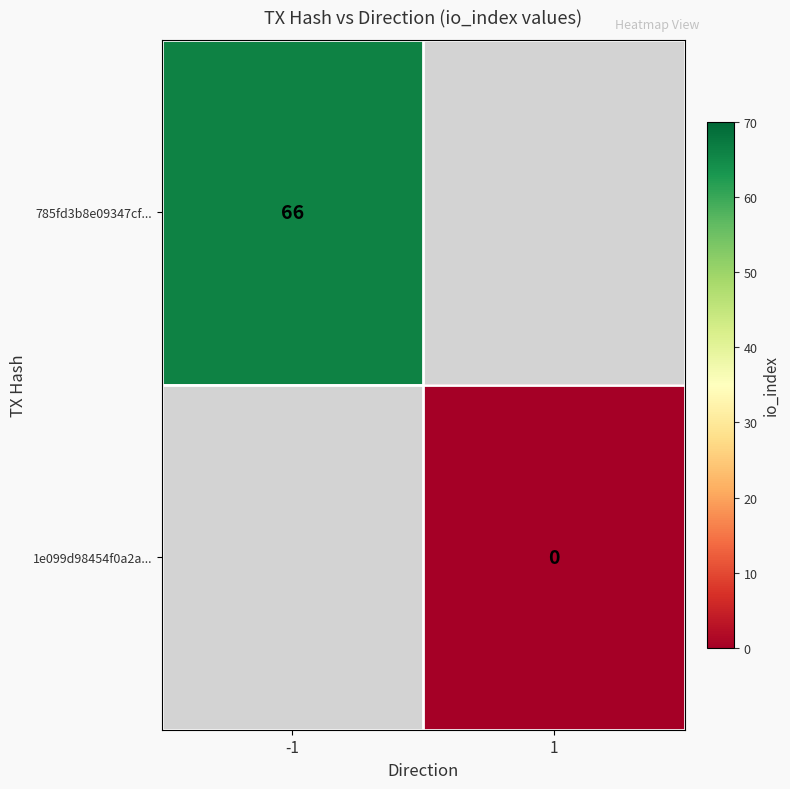

How many data points does each series have?

2